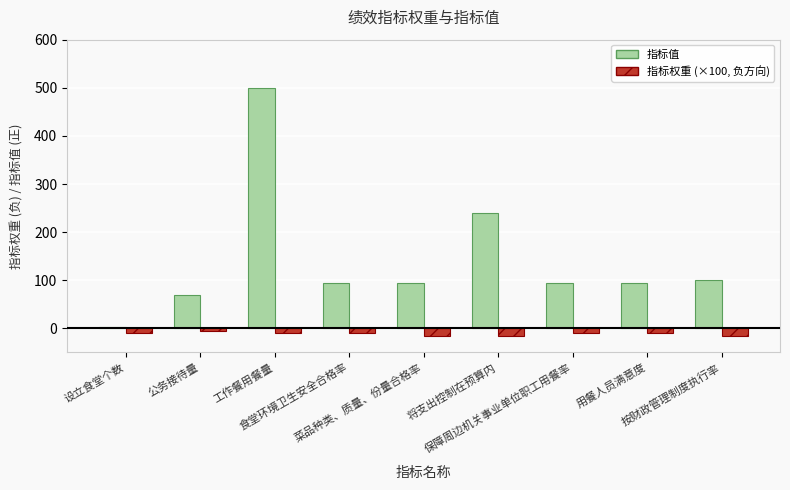

What position from the left is 设立食堂个数?

1